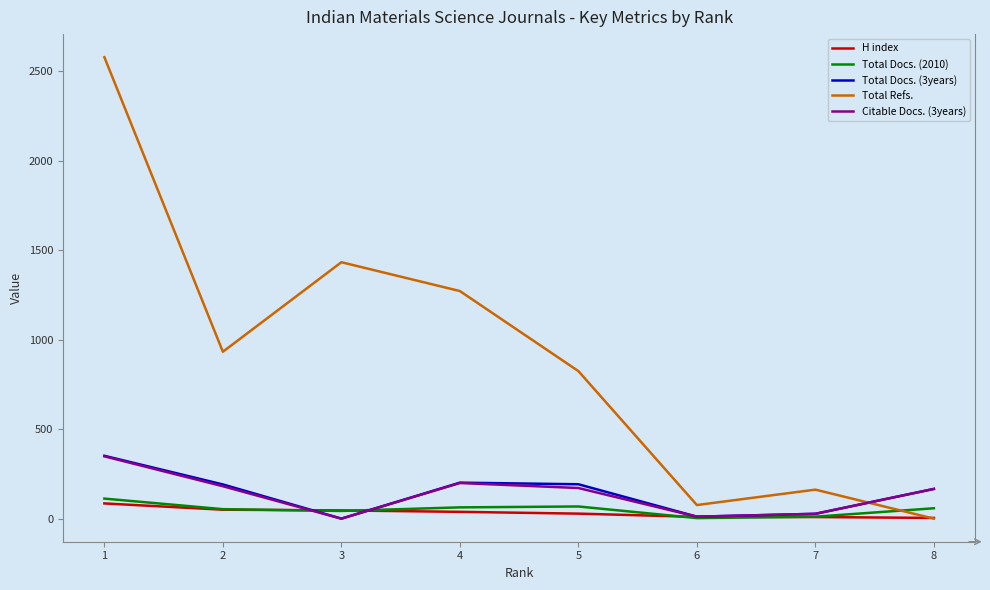

Count the number of categories in the chart.

8